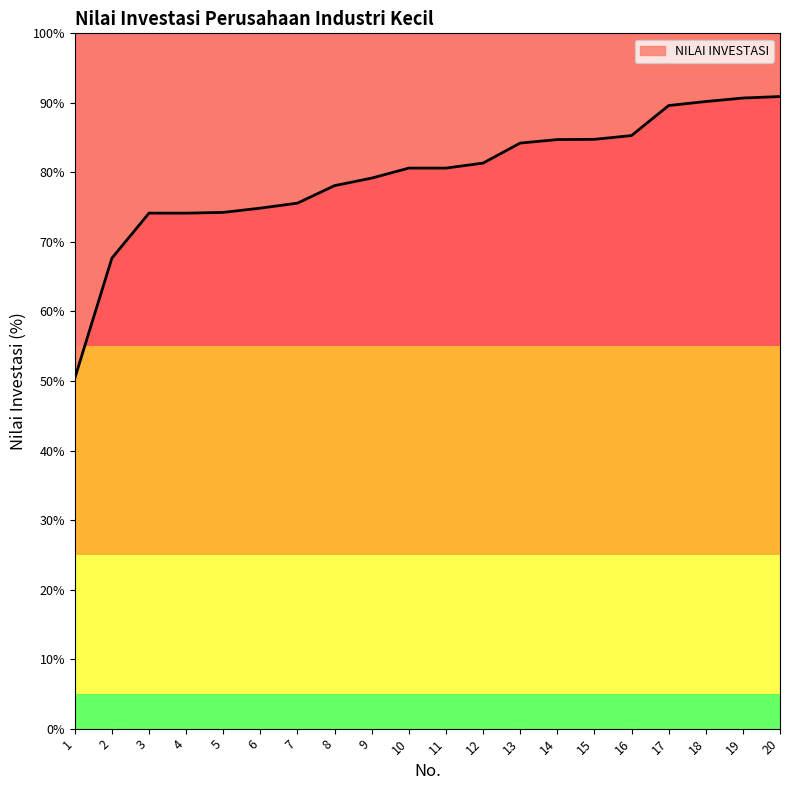

Where does the data first go above 80?

10